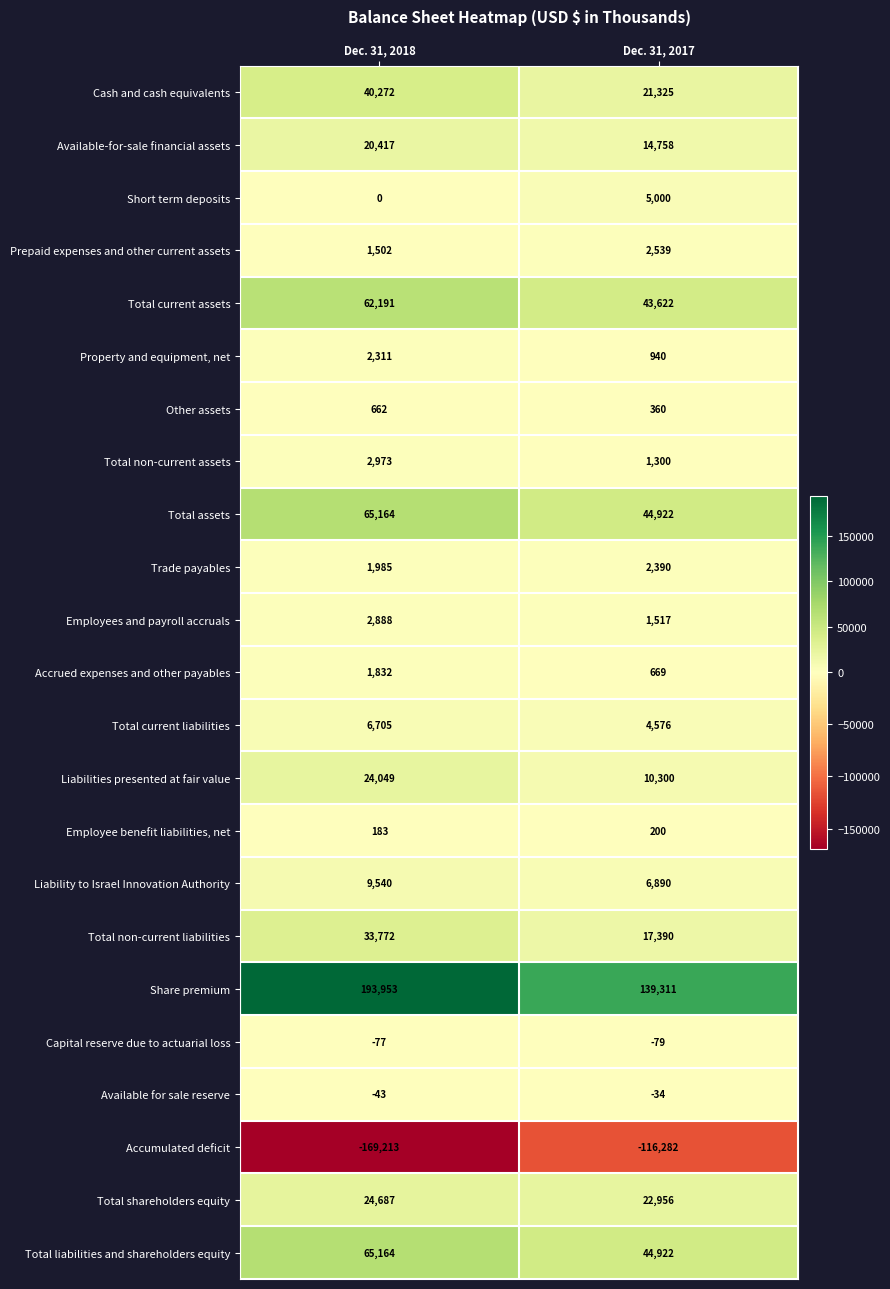

What is the difference between the Total assets values at Dec. 31, 2018 and Dec. 31, 2017?

20242